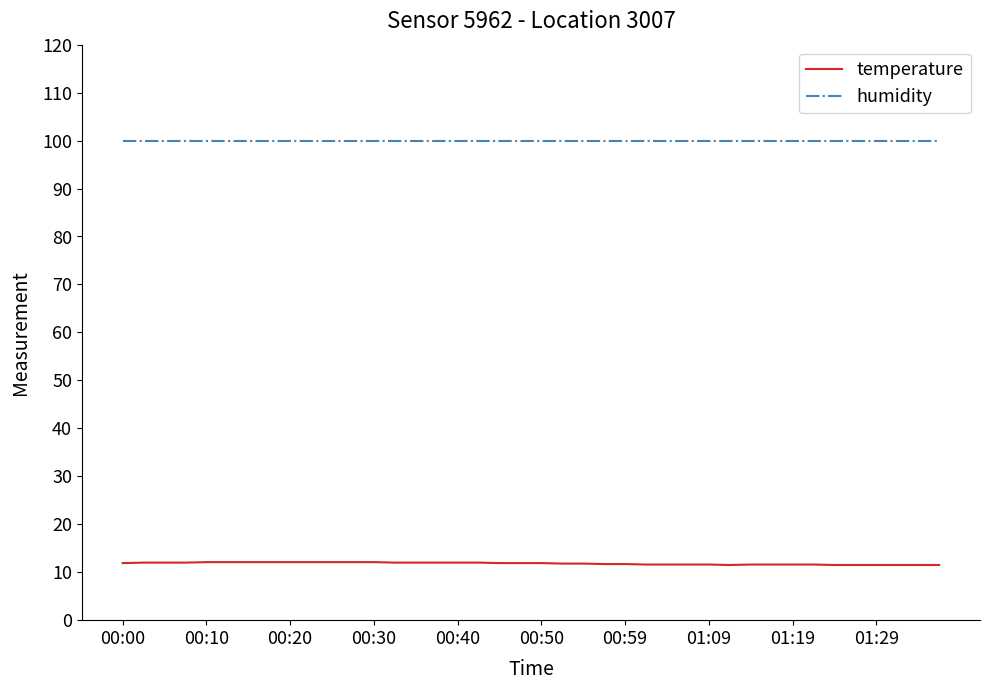

What is the maximum value for temperature?

12.1